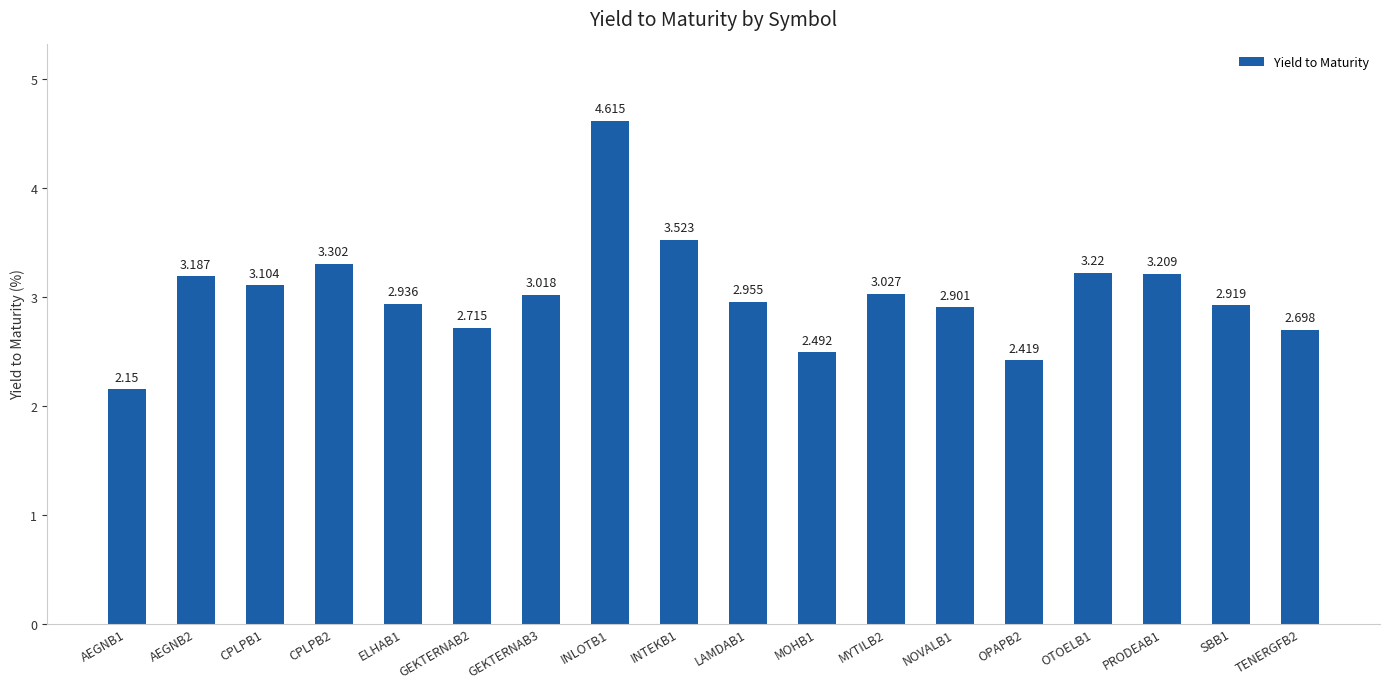

List the labels in order of value, largest first.

INLOTB1, INTEKB1, CPLPB2, OTOELB1, PRODEAB1, AEGNB2, CPLPB1, MYTILB2, GEKTERNAB3, LAMDAB1, ELHAB1, SBB1, NOVALB1, GEKTERNAB2, TENERGFB2, MOHB1, OPAPB2, AEGNB1